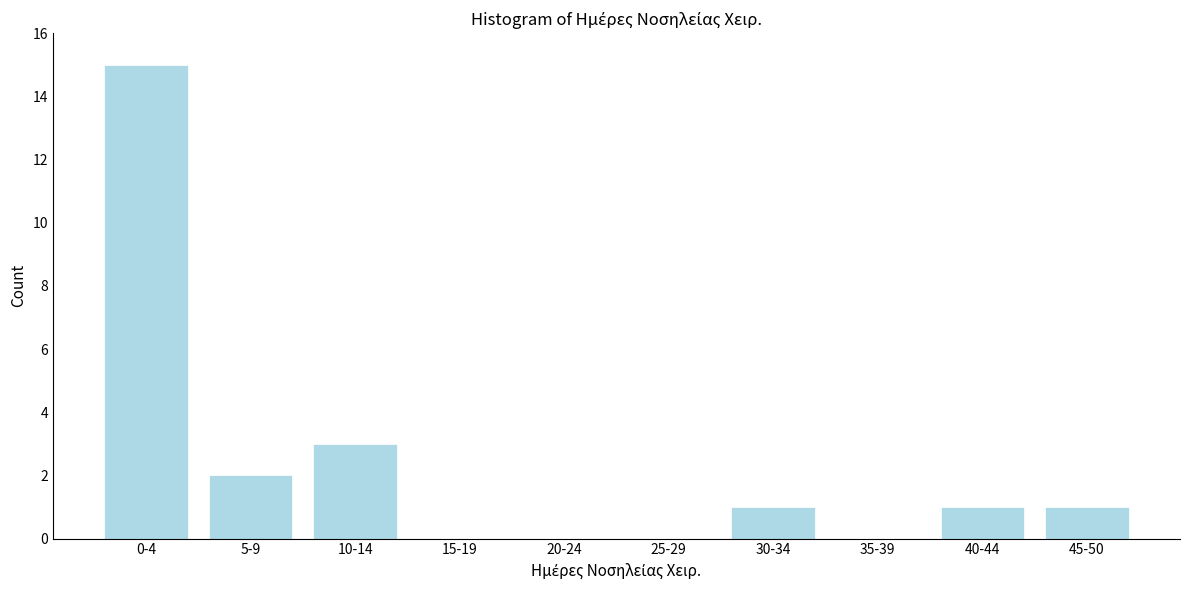

Reading left to right, list all the values displayed in this chart.

0-4=15	5-9=2	10-14=3	15-19=0	20-24=0	25-29=0	30-34=1	35-39=0	40-44=1	45-50=1